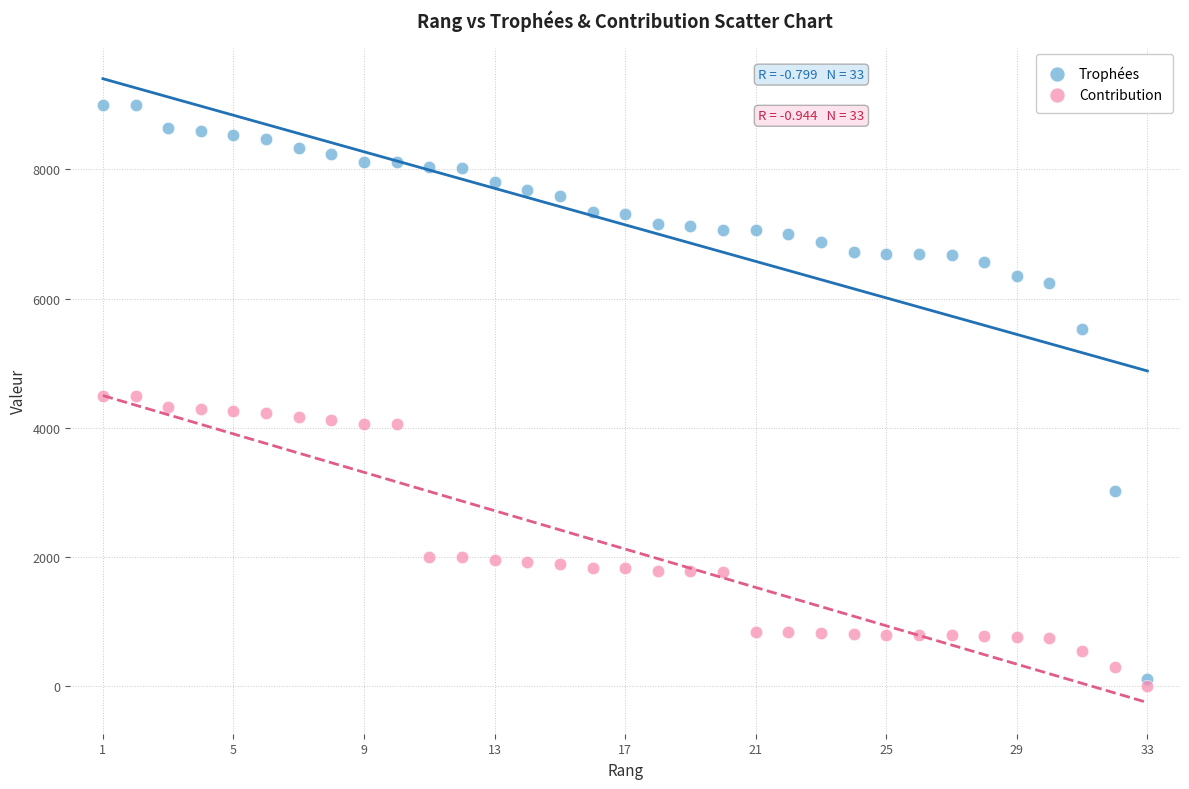

What is the X range (max minus min) for the scatter plot?

32